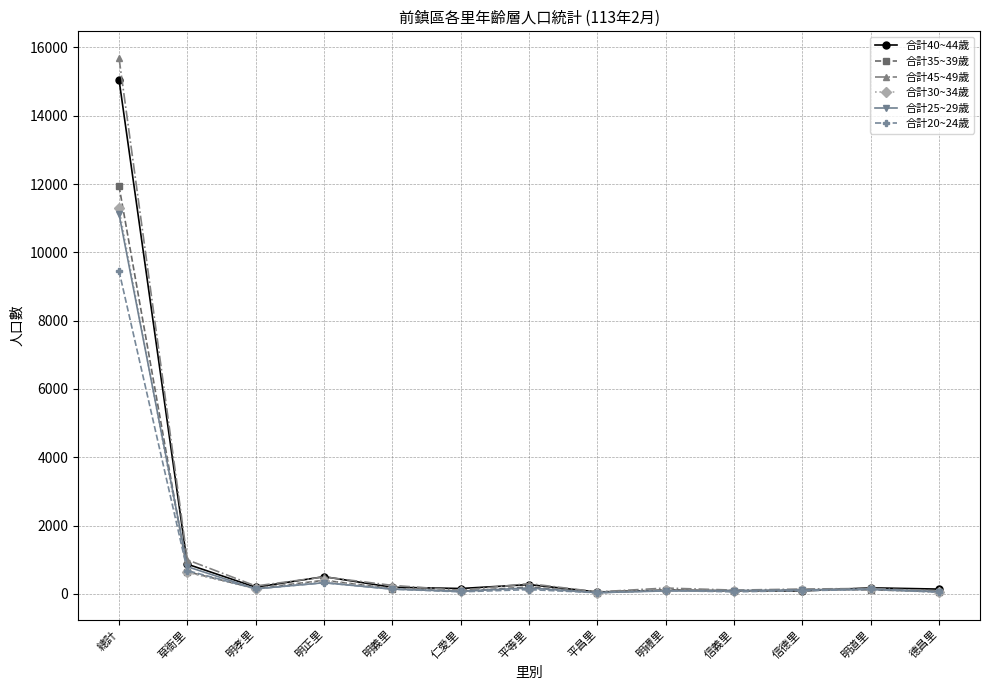

What is the average value of the 合計40~44歲 series?

1379